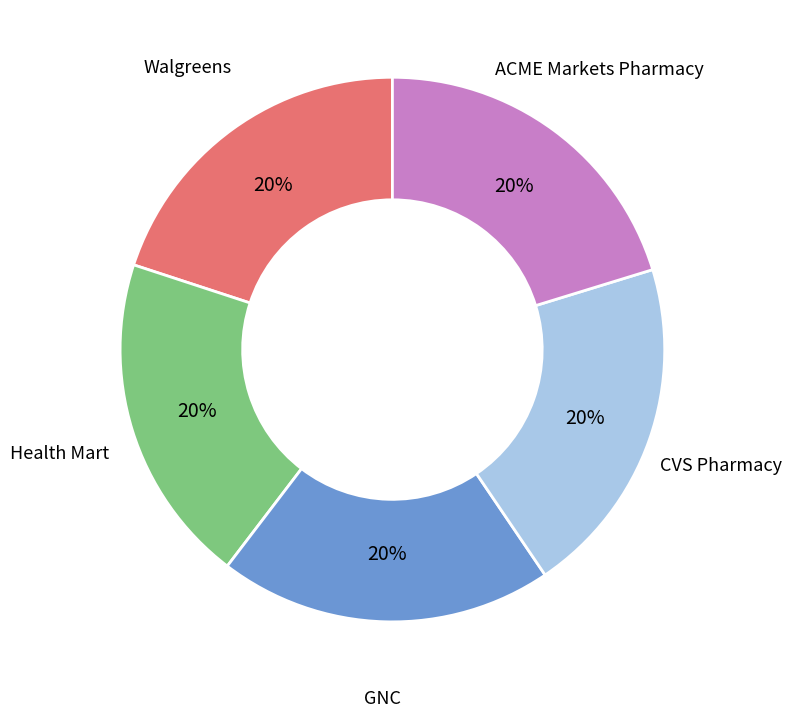

Do ACME Markets Pharmacy and GNC together represent more than half of the pie?

No